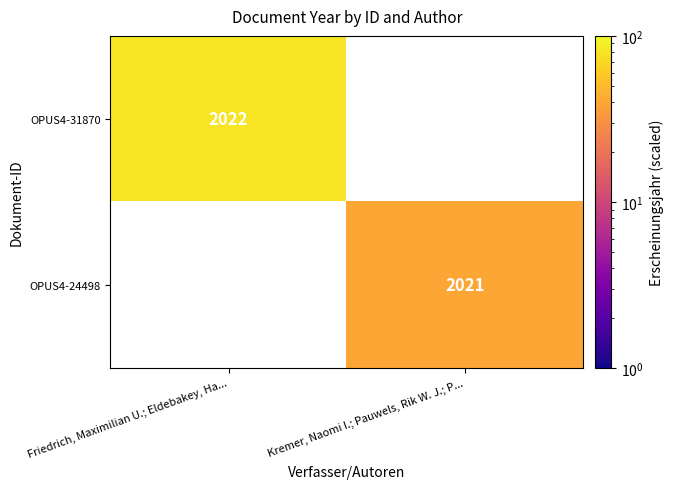

The OPUS4-24498 series shows 3086 at Kremer, Naomi I.; Pauwels, Rik W. J.; P.... True or false?

False